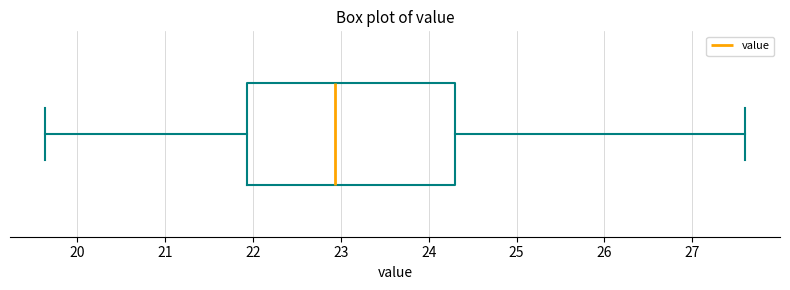

Read this box plot against the x-axis: the position of the median line, the range covered by the box, and the ends of both whiskers. The values are not printed on the chart, so give them approximately, as read against the axis.

median 22.9, box 21.9 to 24.3, whiskers 19.6 to 27.6